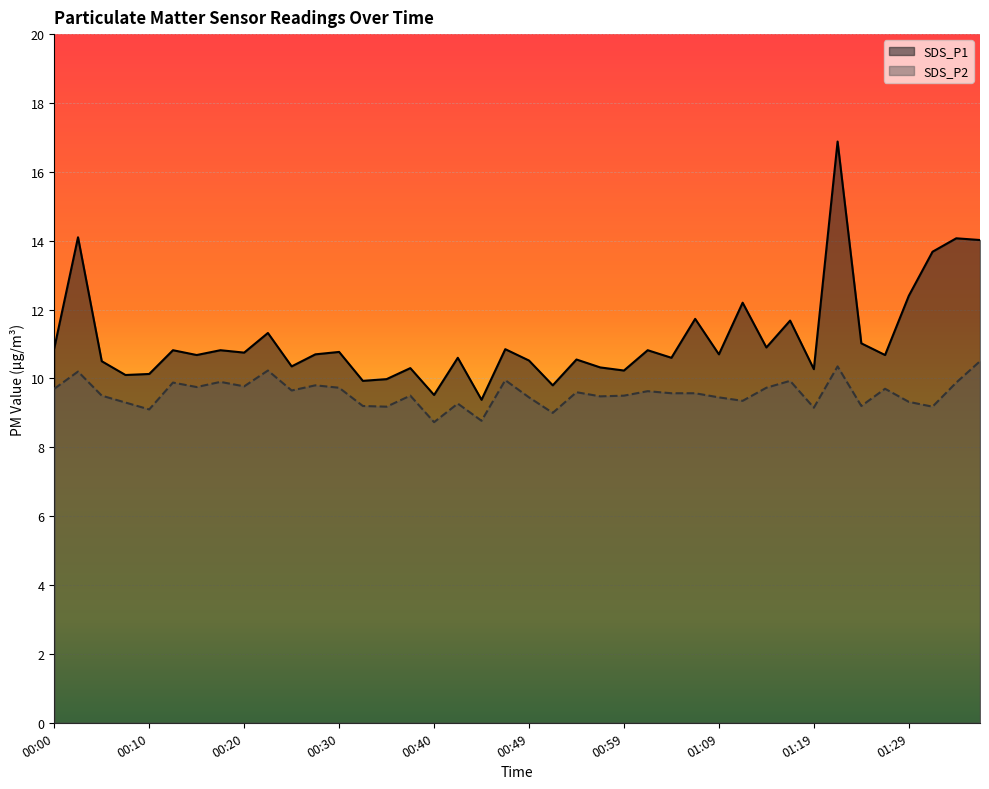

What is the sum of all SDS_P2 values?

382.6